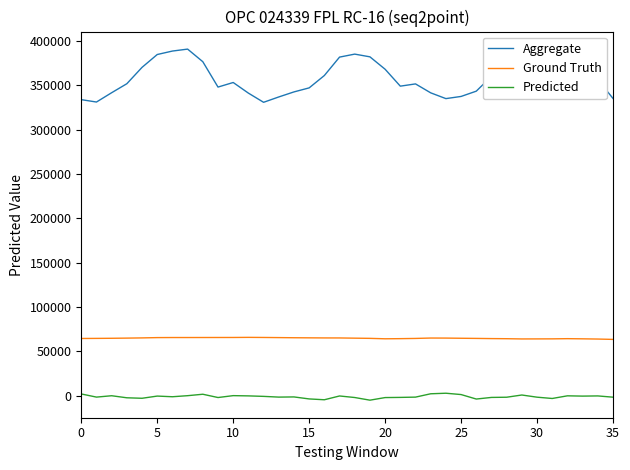

How many lines are shown in the chart?

3